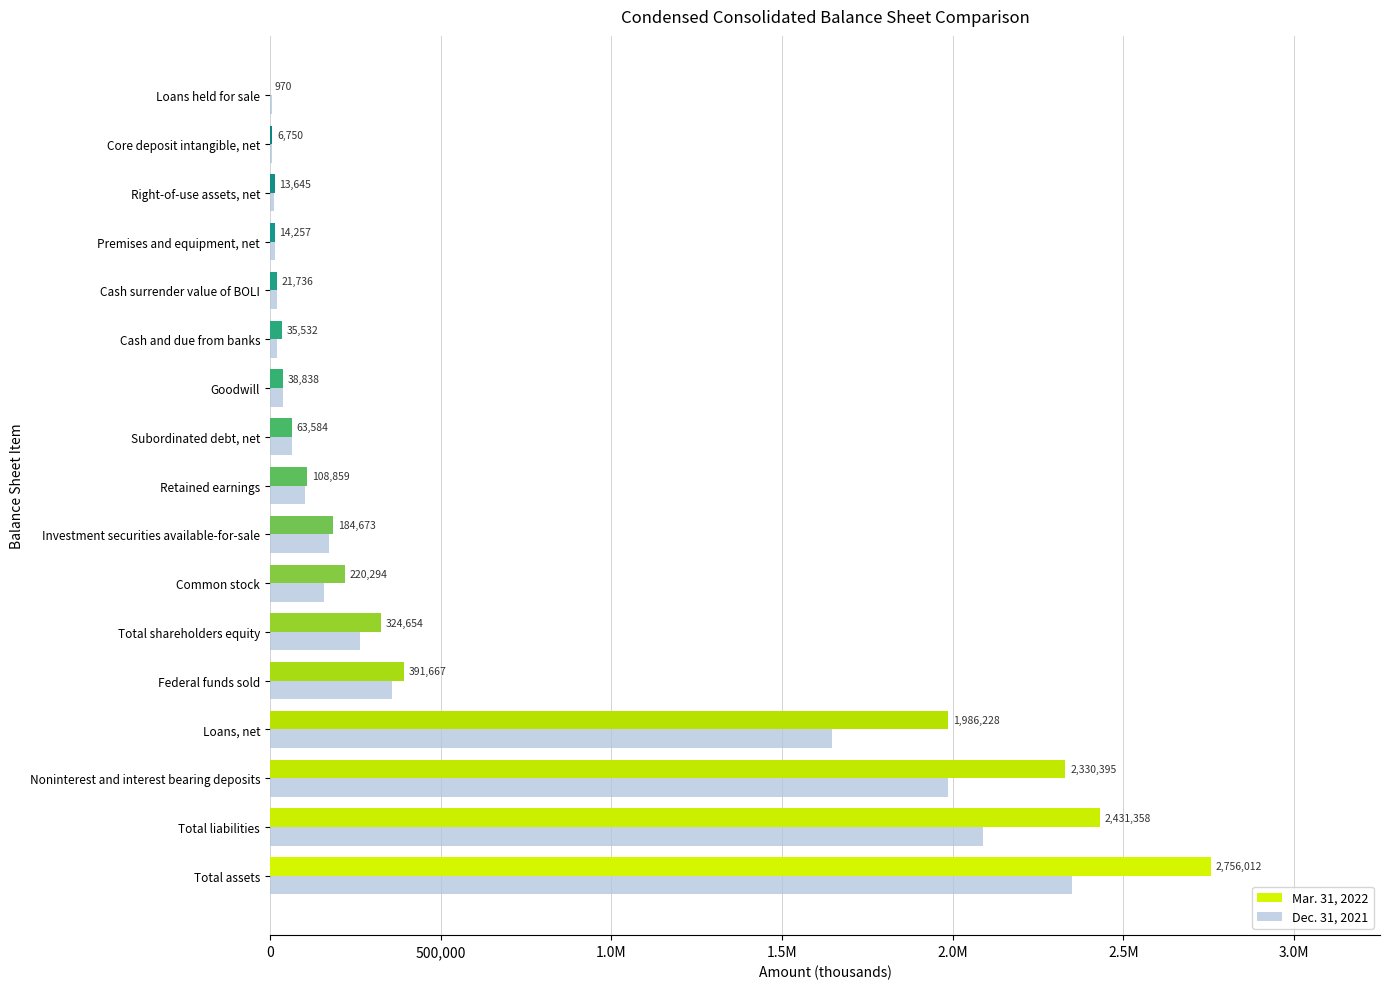

What are all the series names shown in the legend?

Mar. 31, 2022, Dec. 31, 2021